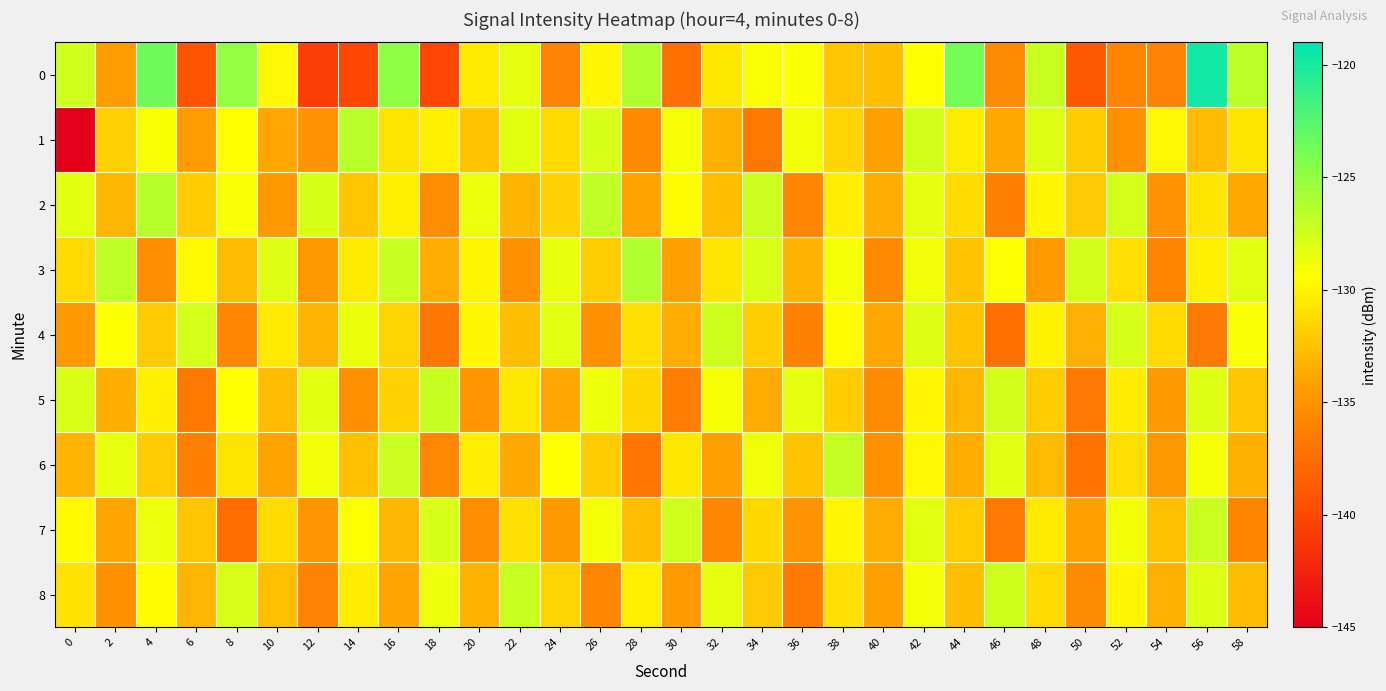

Between 34 and 32, which is larger?

34